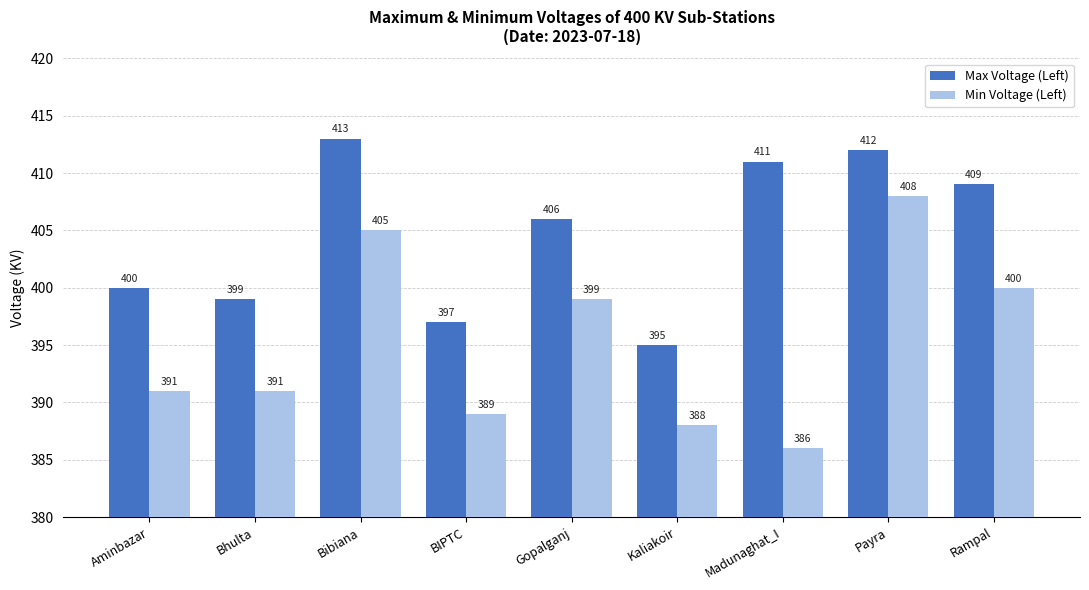

The value of Max Voltage (Left) at Rampal is 409. True or false?

True